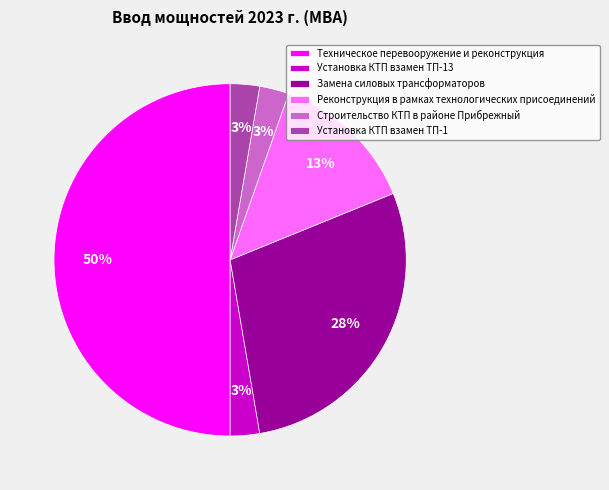

To the nearest percent, what portion does Замена силовых трансформаторов represent?

28%